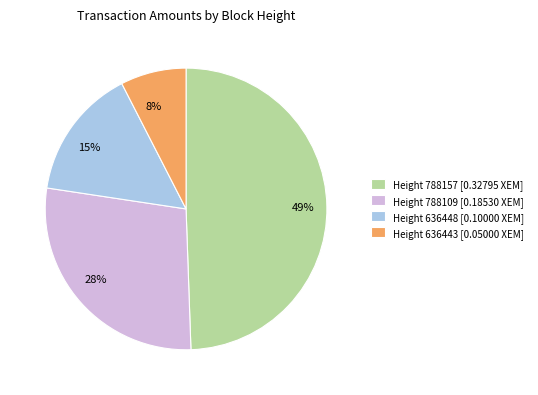

Rank the categories by value from lowest to highest.

Height 636443 [0.05000 XEM], Height 636448 [0.10000 XEM], Height 788109 [0.18530 XEM], Height 788157 [0.32795 XEM]